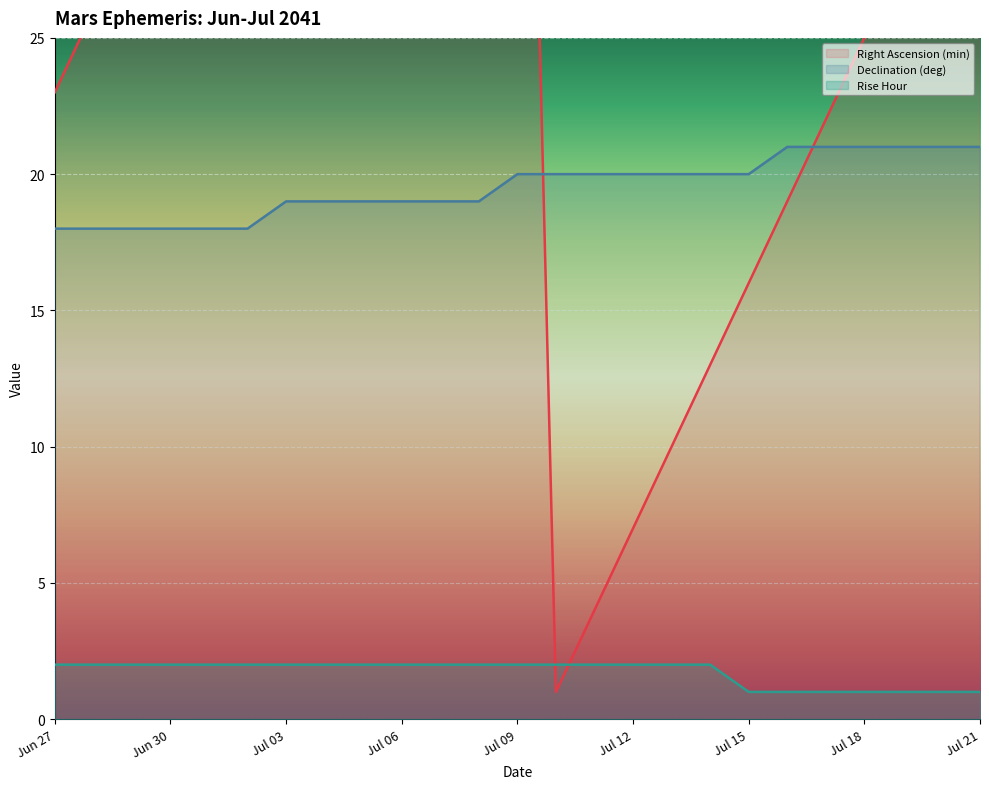

What is the maximum value shown in the chart?

58